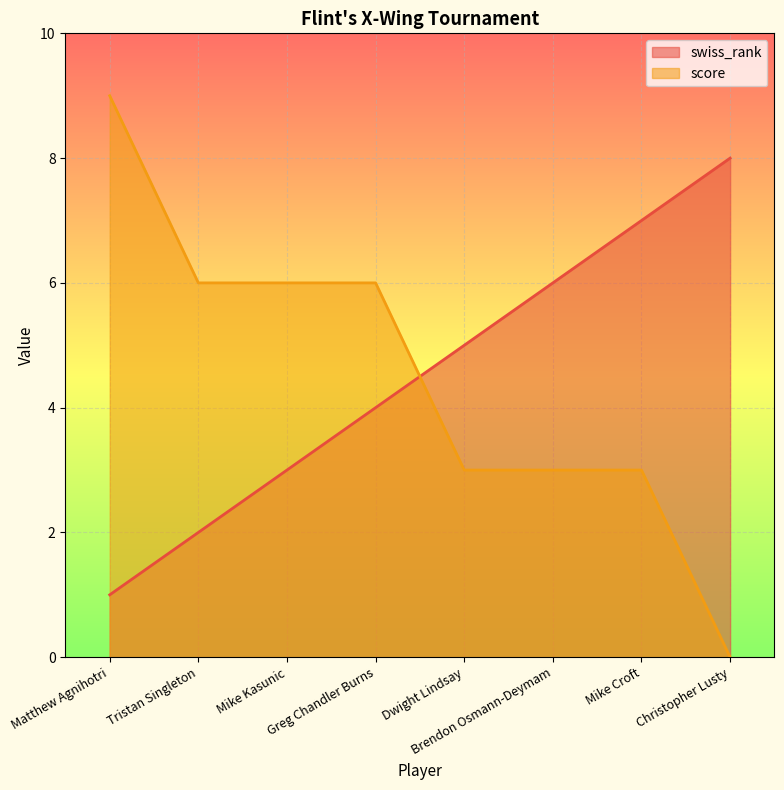

True or false: swiss_rank has more than 0 points higher than both neighbors.

False